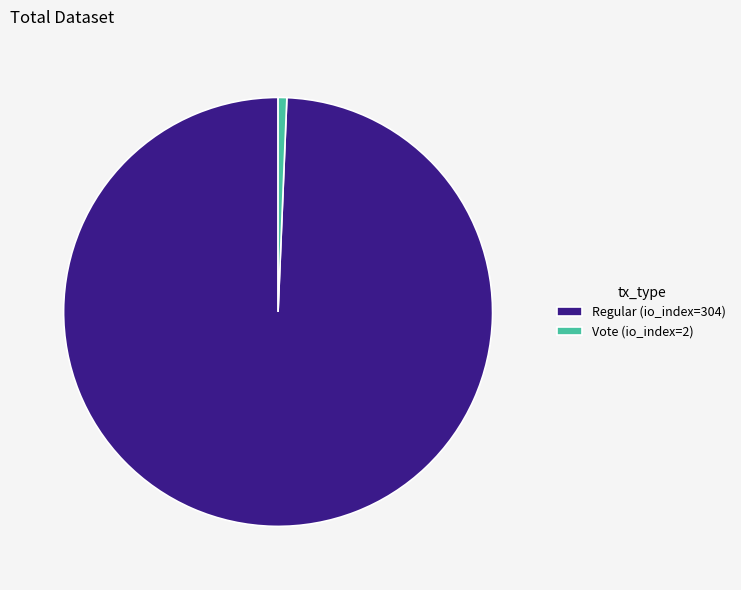

Which slice is the largest?

Regular (io_index=304)